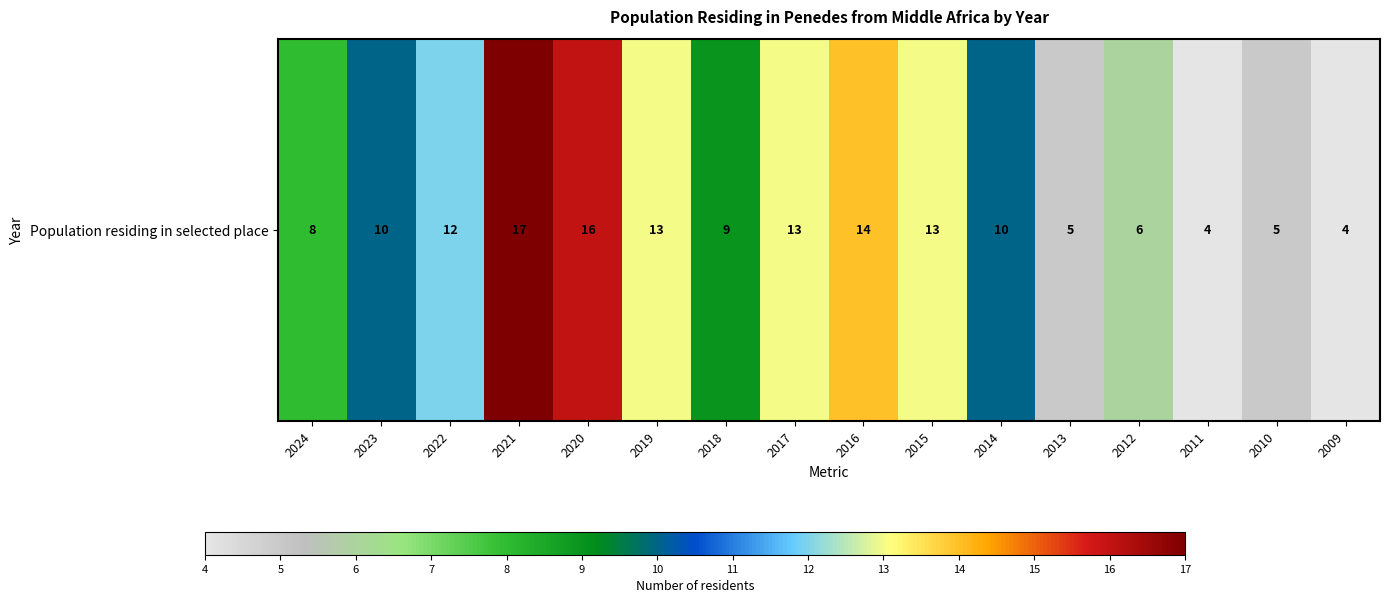

What is the sum of all values?

159